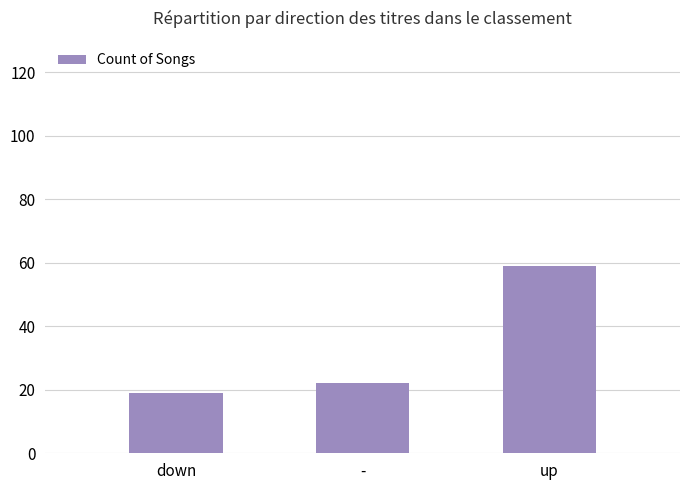

Approximately how many times larger is the value at - compared to up?

0.4